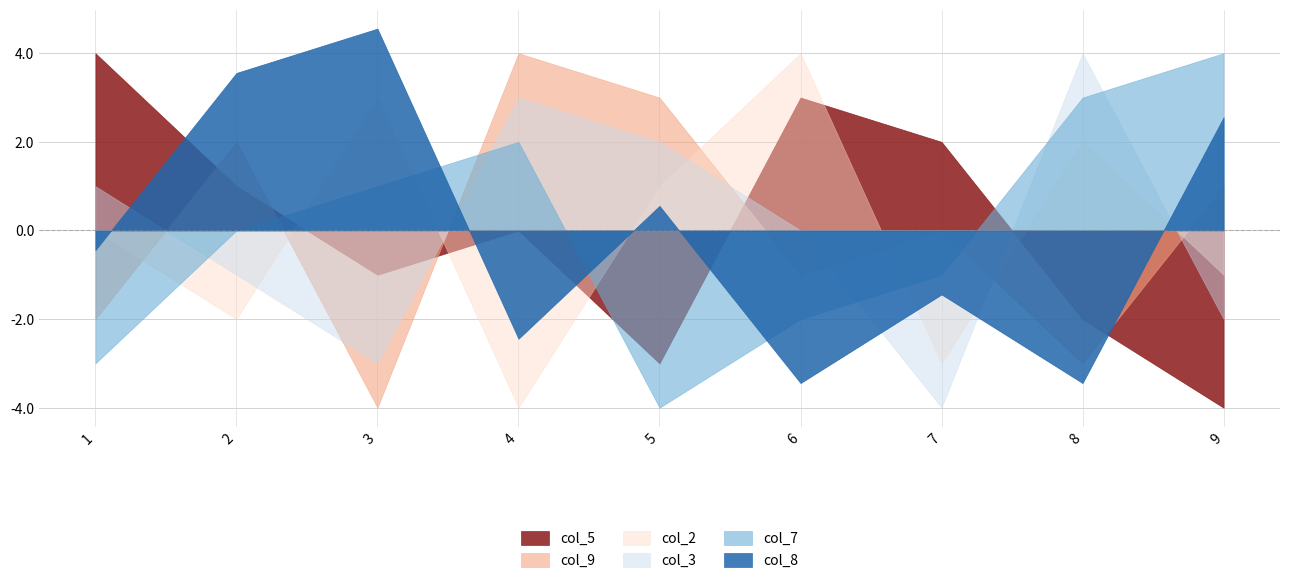

Which category has the lowest value in the col_9 series?

3